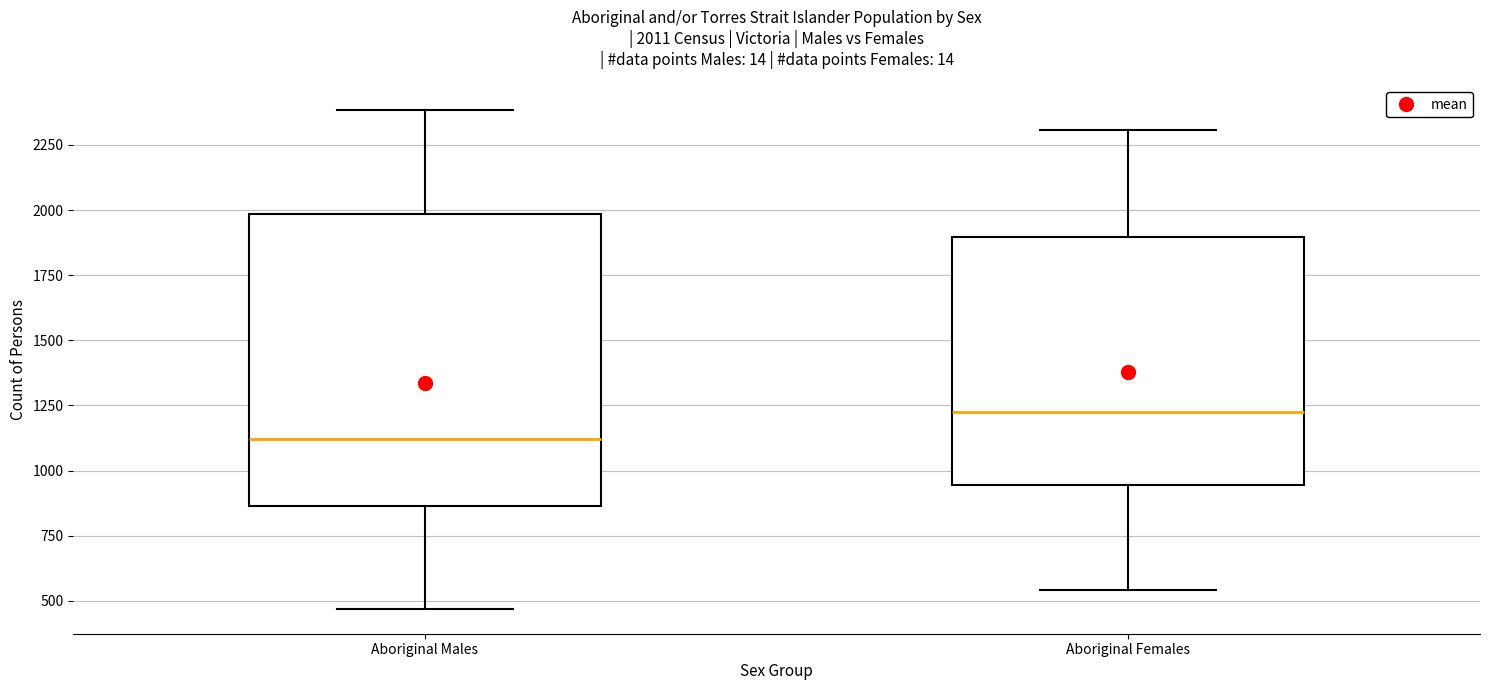

Which box is the tallest, from its lower edge to its upper edge?

Aboriginal Males